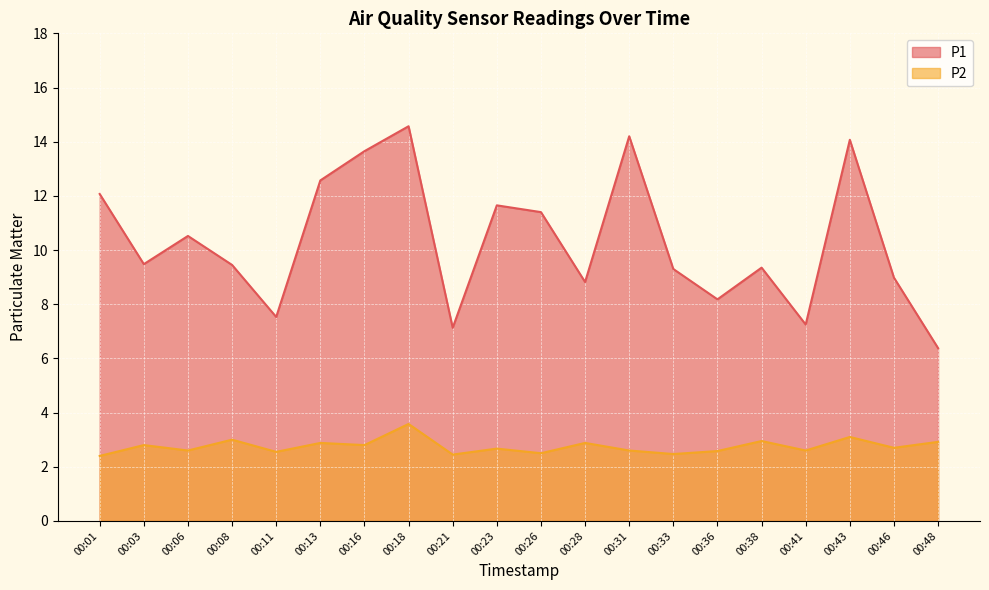

List the series in order of their overall mean, highest first.

P1, P2